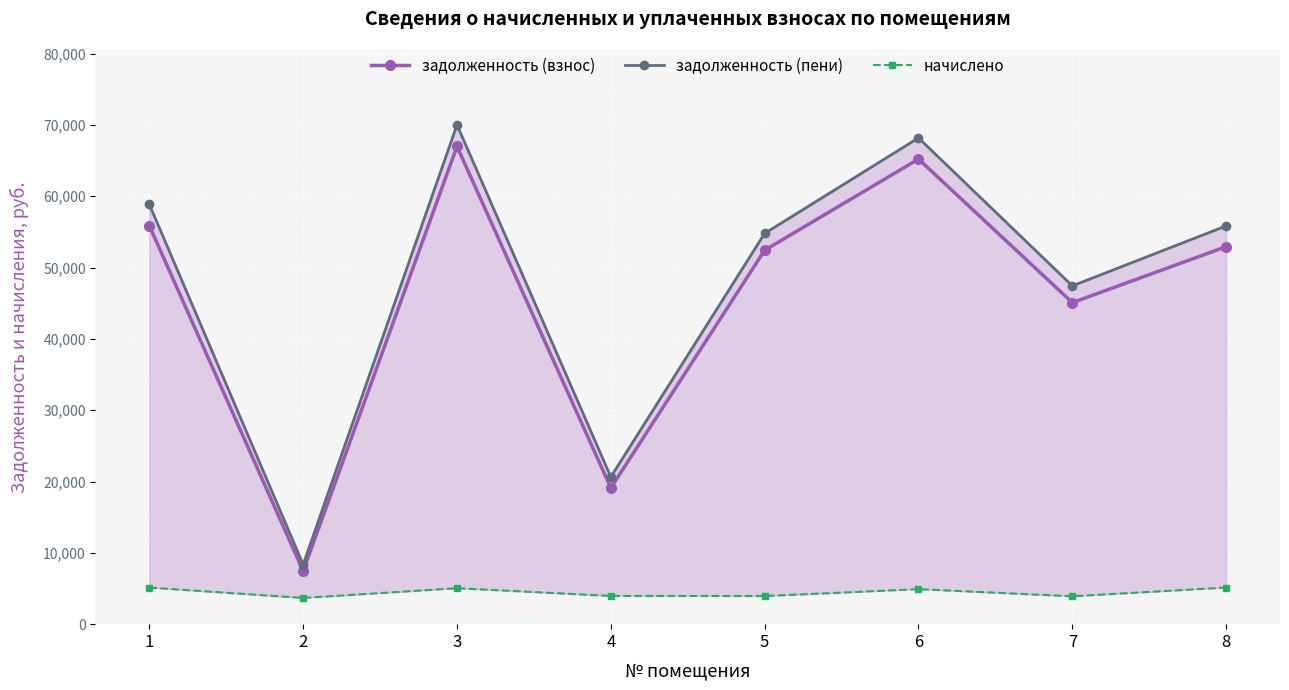

What is the difference between the начислено values at 6 and 2?

1234.2